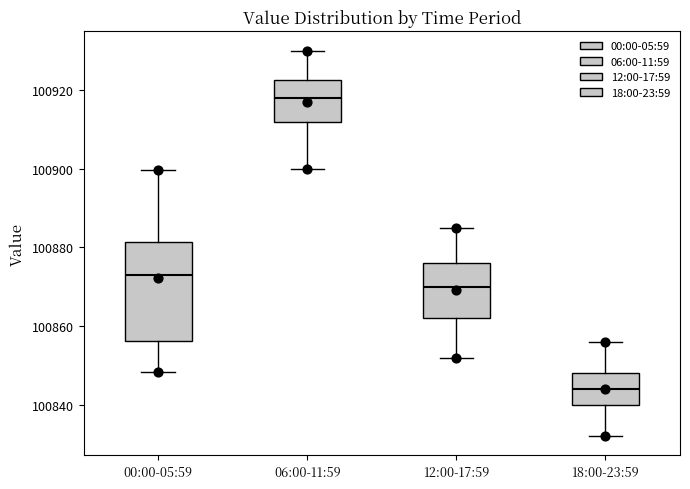

Which box has the highest median line?

06:00-11:59